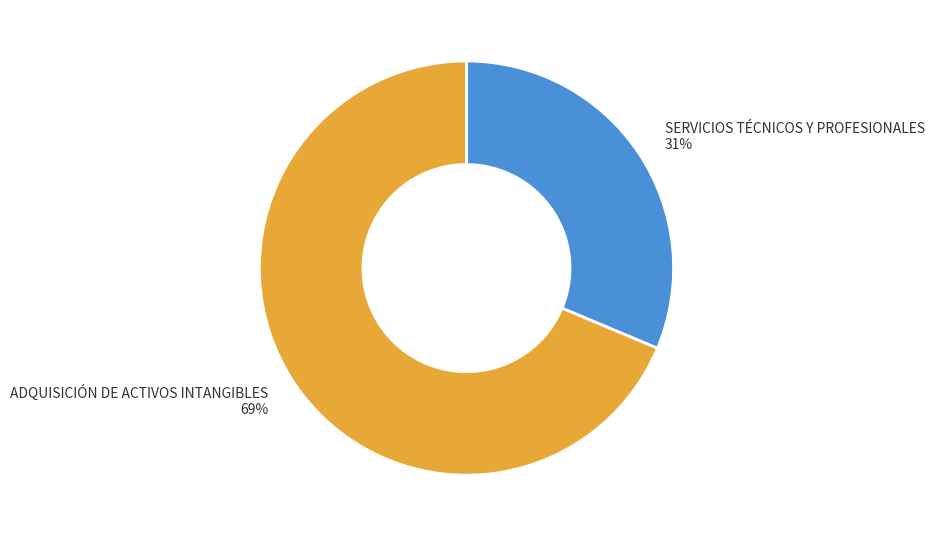

To the nearest percent, what portion does ADQUISICIÓN DE ACTIVOS INTANGIBLES represent?

69%